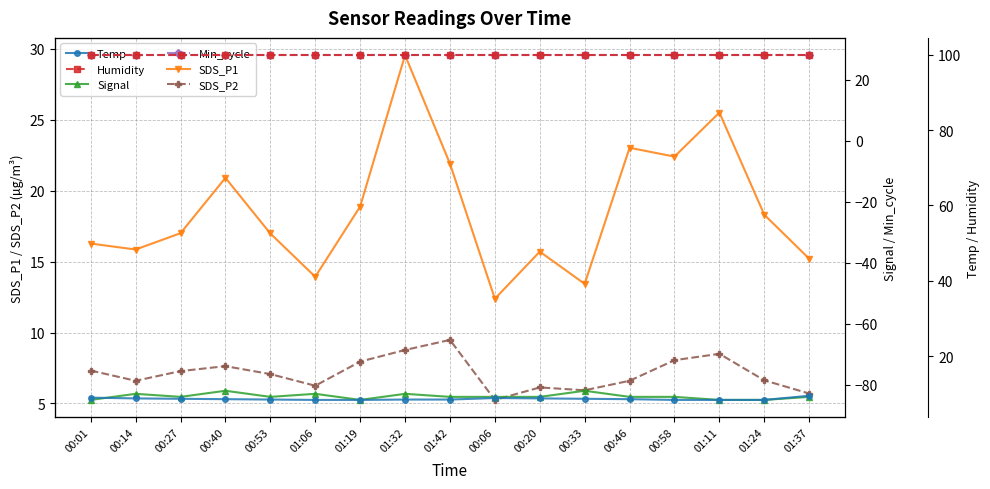

Between 00:33 and 00:58, which series saw the biggest shift?

SDS_P1